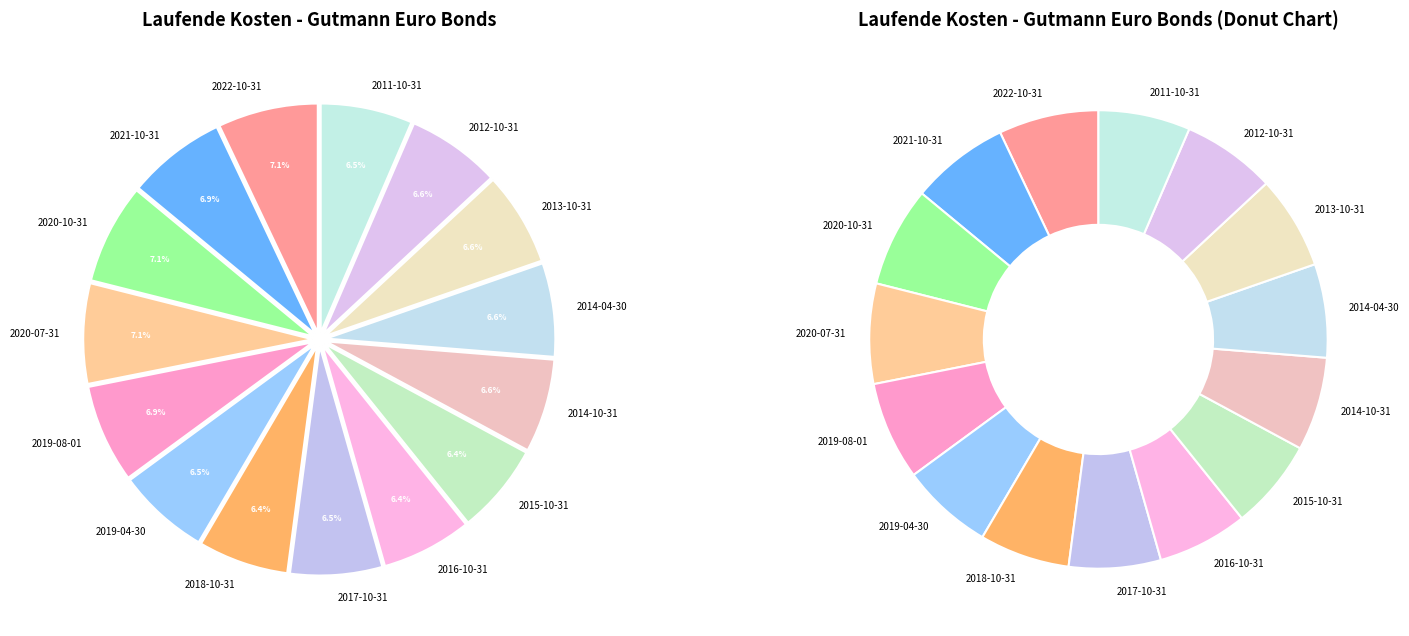

Rank the categories by value from highest to lowest.

2022-10-31, 2020-10-31, 2020-07-31, 2021-10-31, 2019-08-01, 2014-10-31, 2014-04-30, 2013-10-31, 2012-10-31, 2019-04-30, 2017-10-31, 2011-10-31, 2018-10-31, 2016-10-31, 2015-10-31